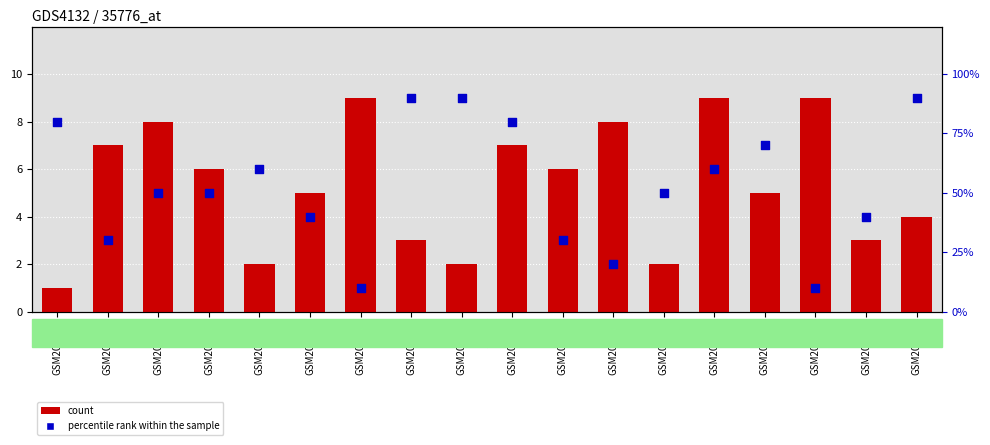

Which series reaches the maximum Y coordinate?

count